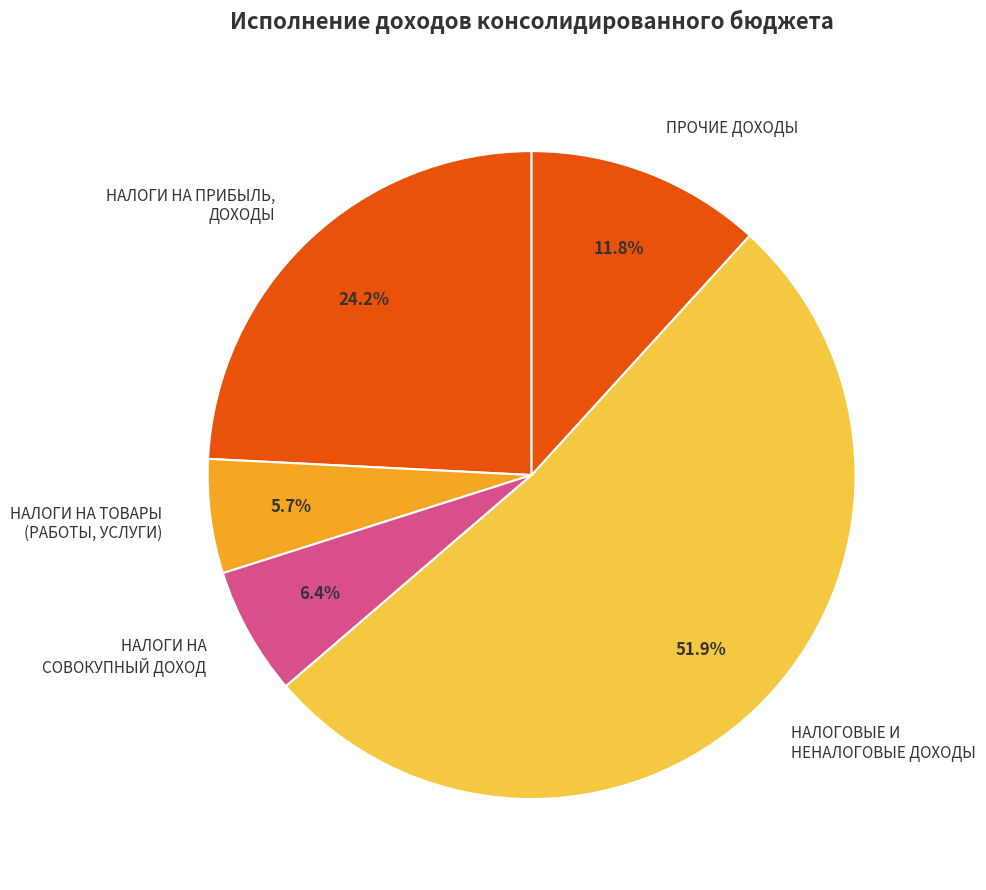

Which category has the biggest portion of the pie?

НАЛОГОВЫЕ И НЕНАЛОГОВЫЕ ДОХОДЫ